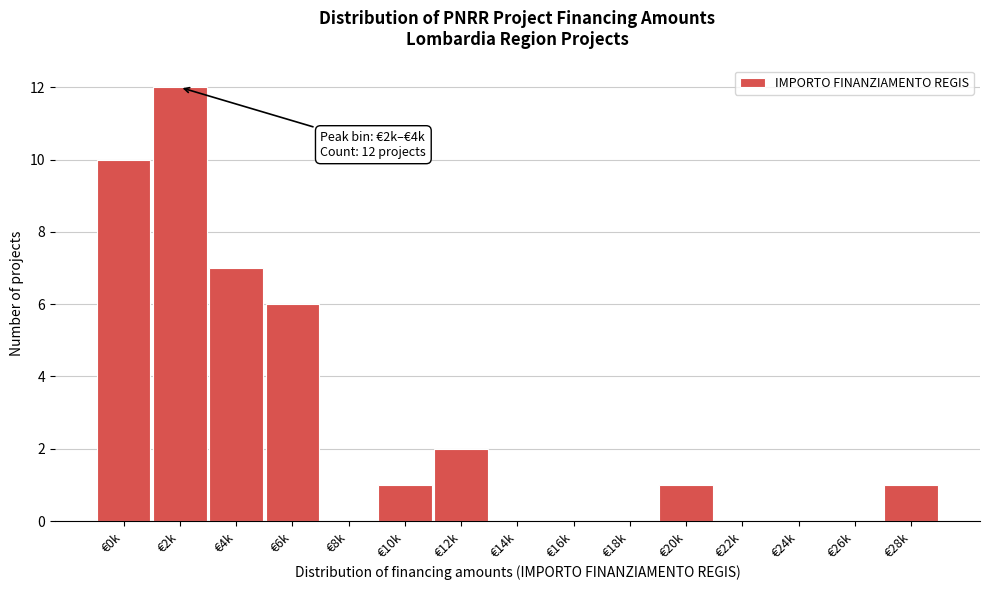

Reading left to right, transcribe all the data shown in this chart.

€0k=10	€2k=12	€4k=7	€6k=6	€8k=0	€10k=1	€12k=2	€14k=0	€16k=0	€18k=0	€20k=1	€22k=0	€24k=0	€26k=0	€28k=1